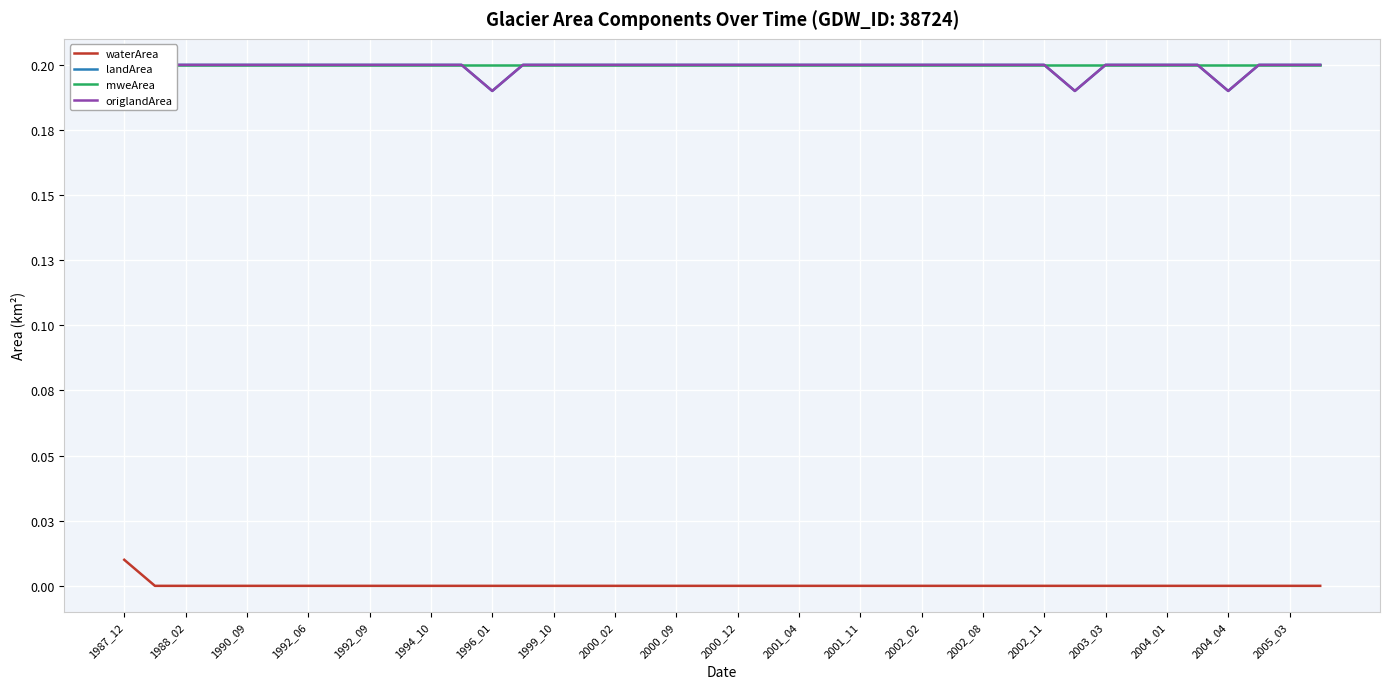

What is the highest value of the origlandArea series?

0.2